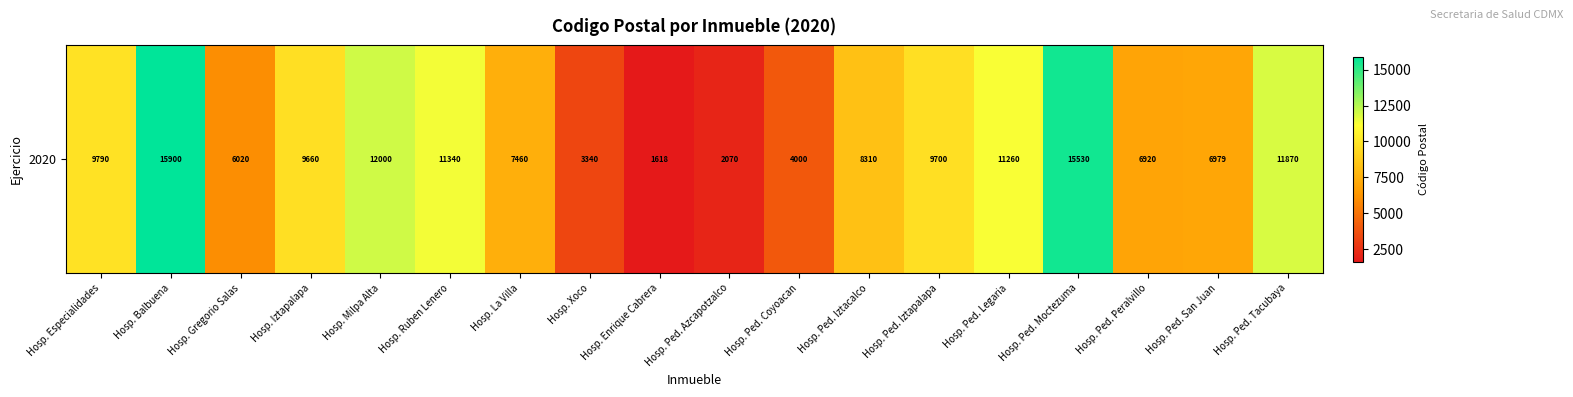

Which category has the lowest value across all series?

Hosp. Enrique Cabrera